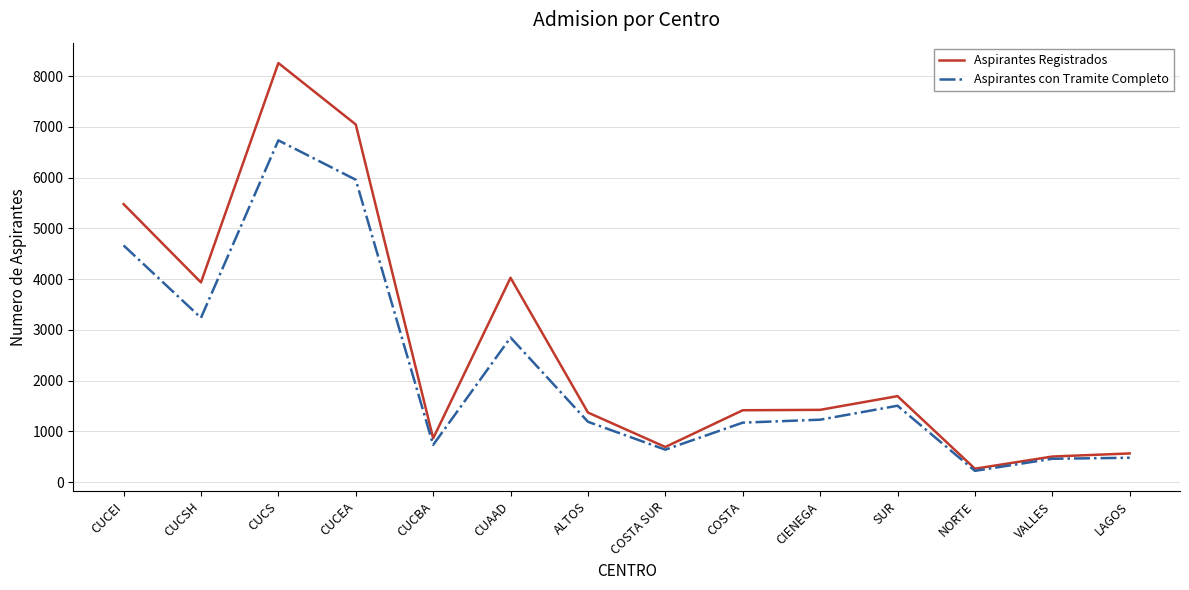

At how many categories does at least one series exceed 3476?

5